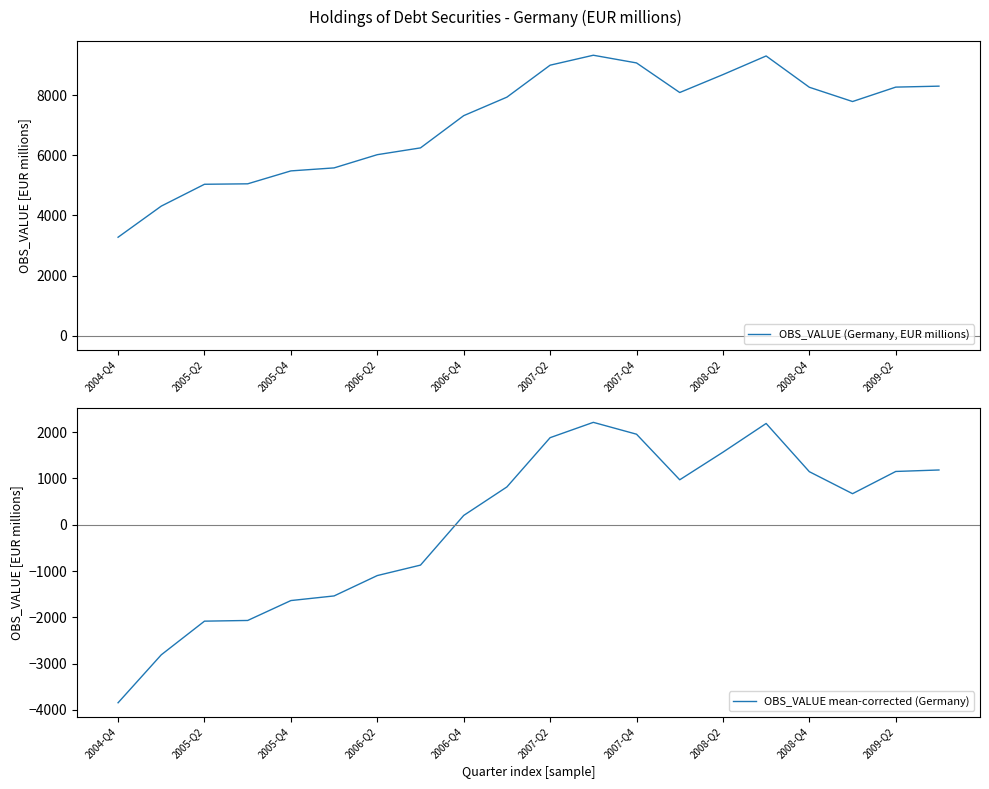

At how many categories does at least one series exceed 417?

20